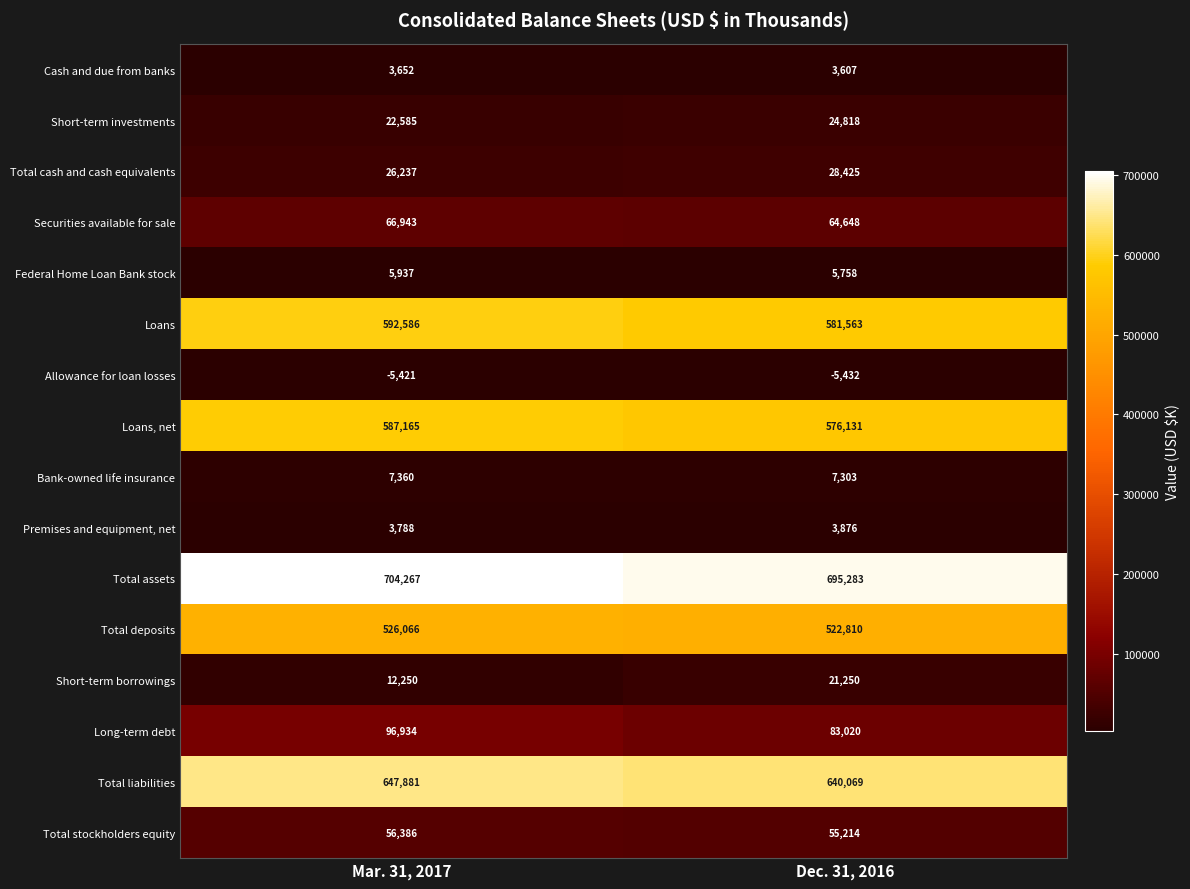

At Dec. 31, 2016, list the series in order from smallest to largest.

Allowance for loan losses, Cash and due from banks, Premises and equipment, net, Federal Home Loan Bank stock, Bank-owned life insurance, Short-term borrowings, Short-term investments, Total cash and cash equivalents, Total stockholders equity, Securities available for sale, Long-term debt, Total deposits, Loans, net, Loans, Total liabilities, Total assets